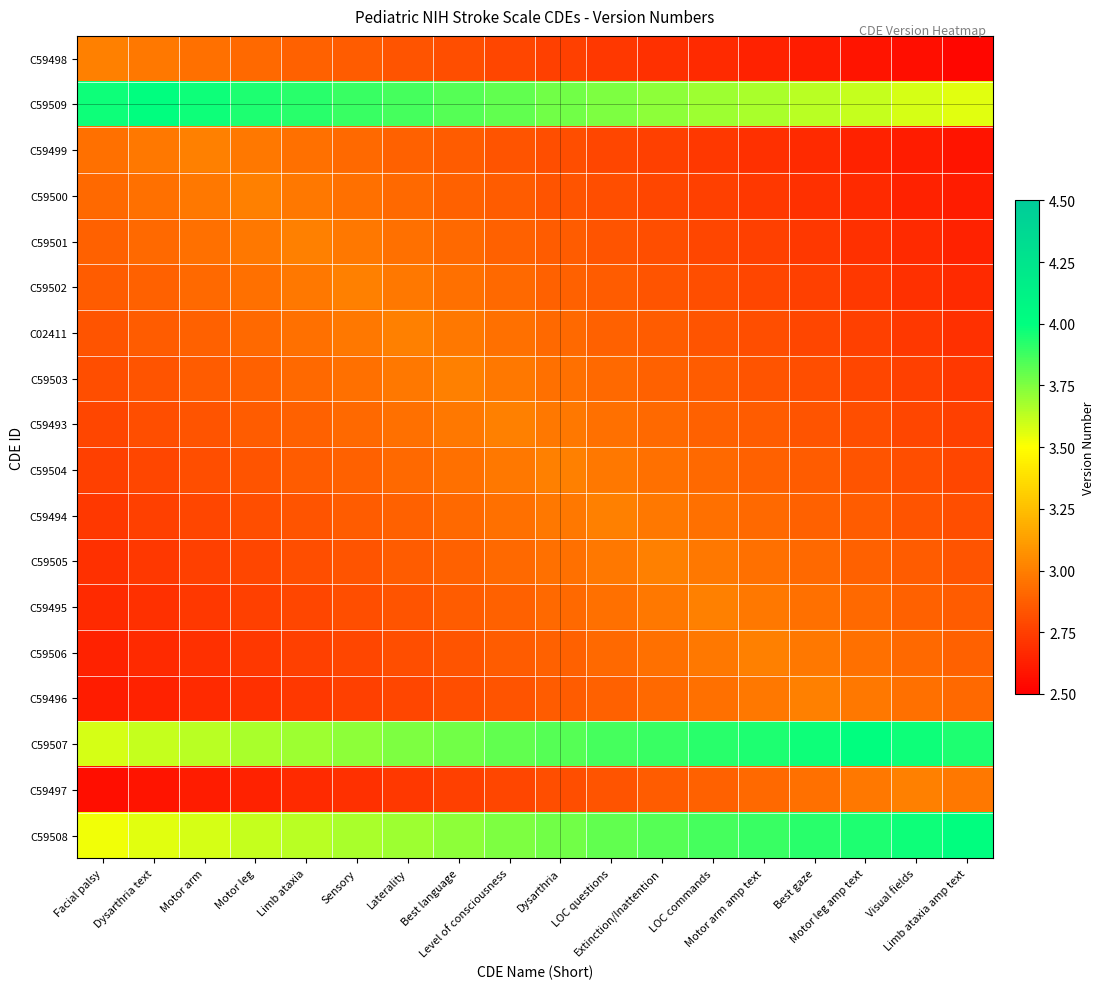

Which category has the highest value across all series?

Dysarthria text